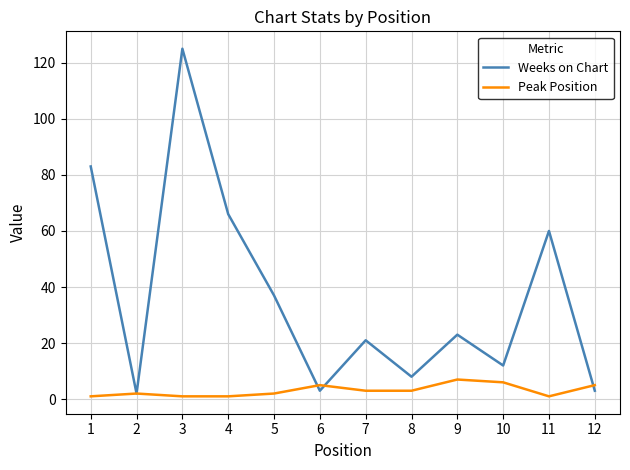

How many lines are shown in the chart?

2